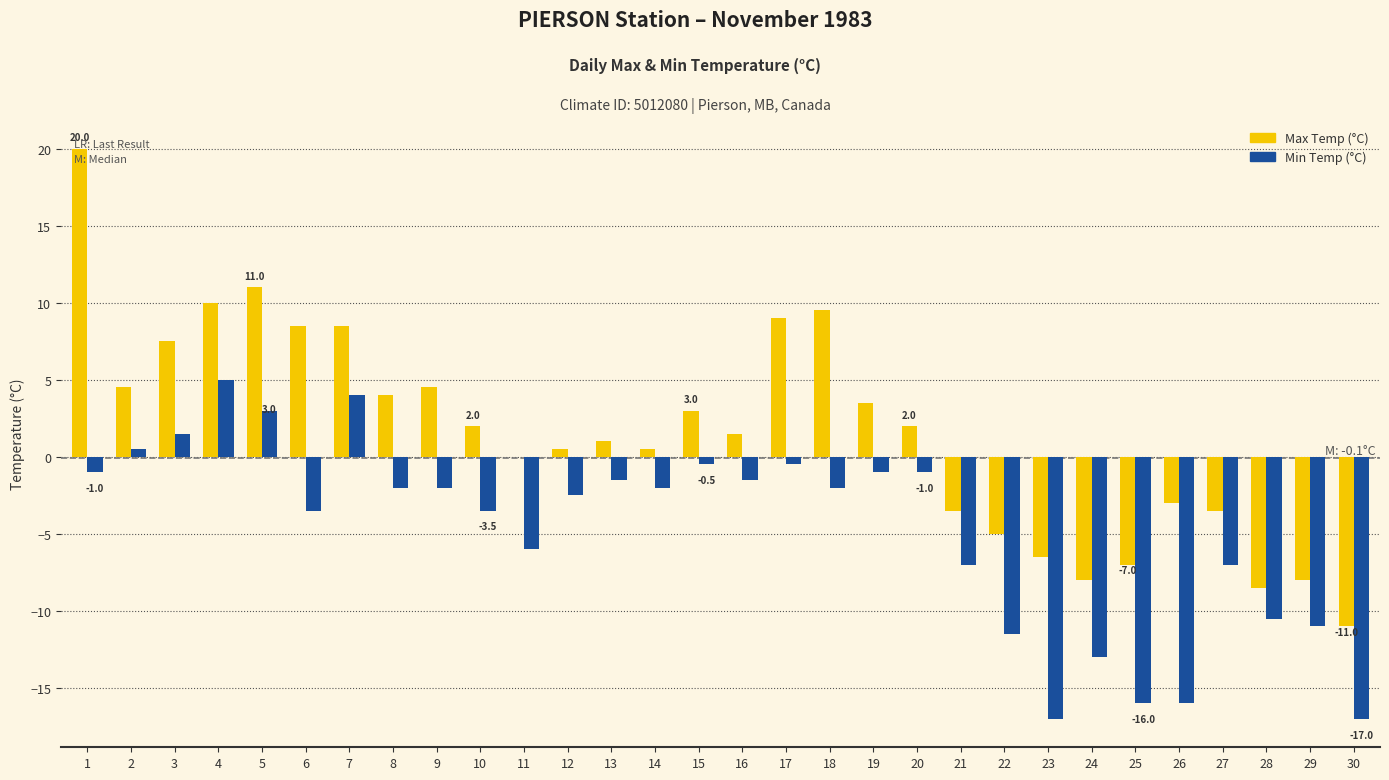

At which label does Min Temp (°C) reach its peak?

4